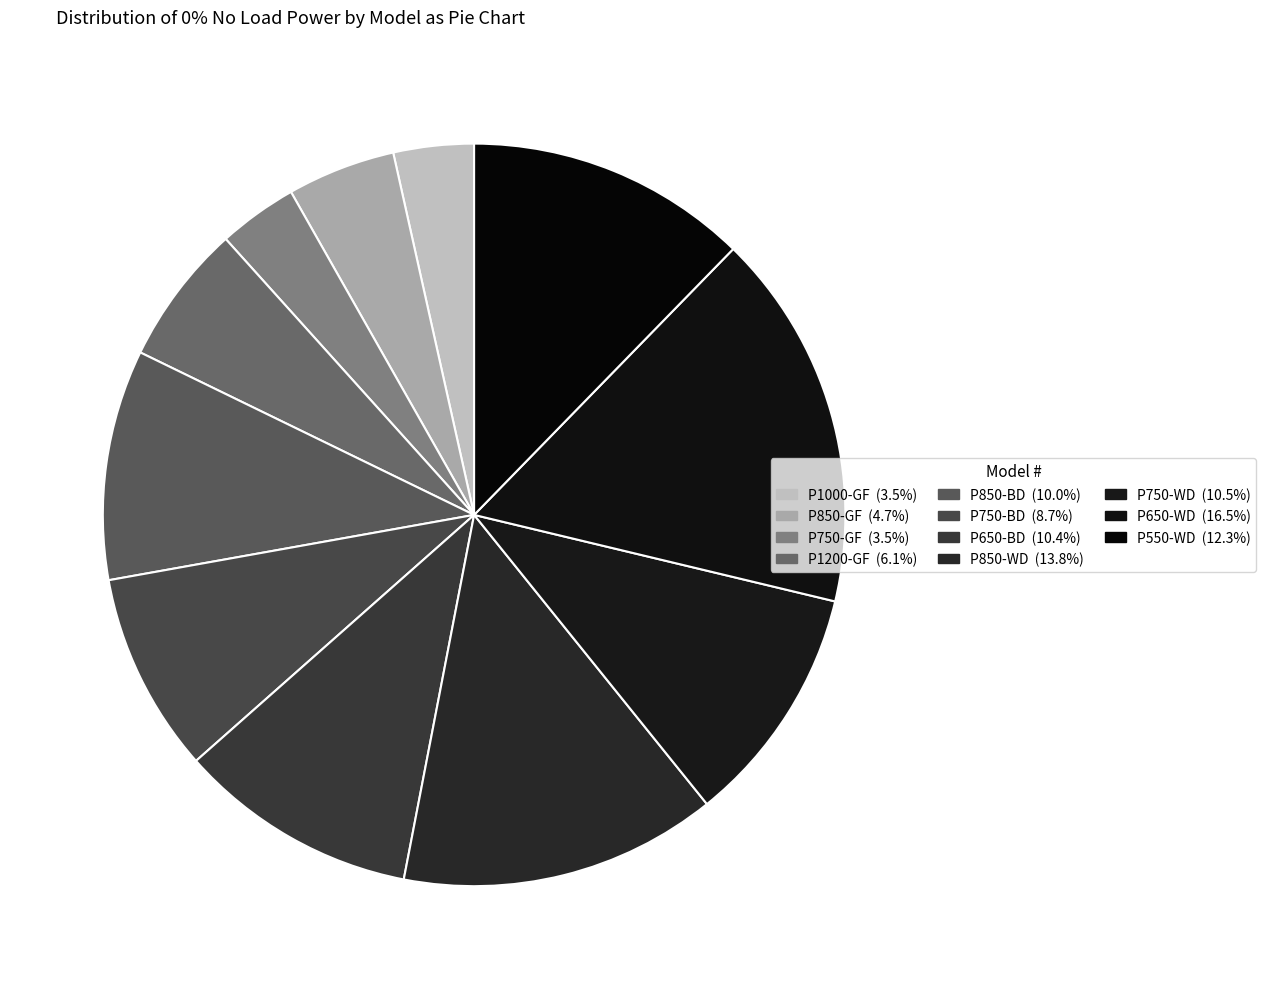

To the nearest percent, what is the combined percentage of P1000-GF and P750-BD?

12%